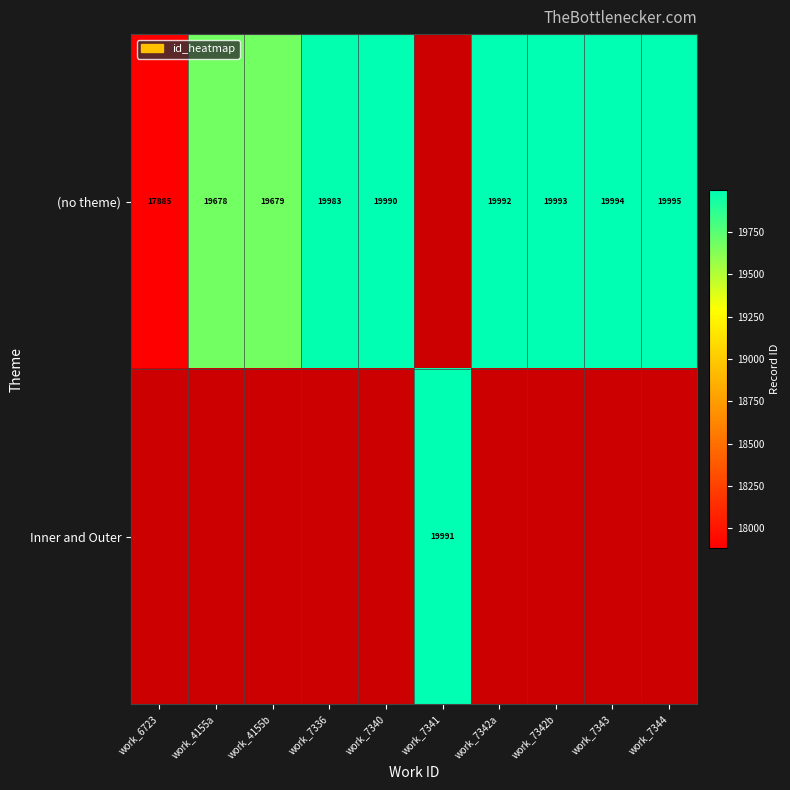

True or false: Inner and Outer has a value of 19991 at work_7341.

True